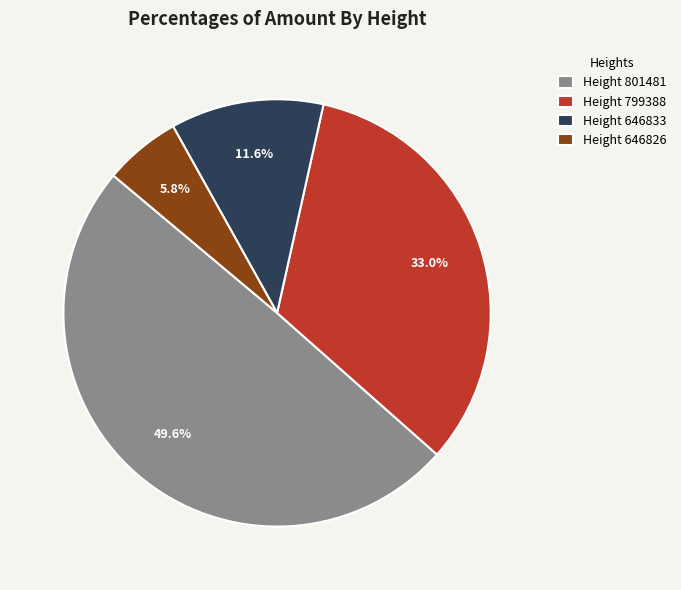

Between Height 801481 and Height 646826, which is larger?

Height 801481